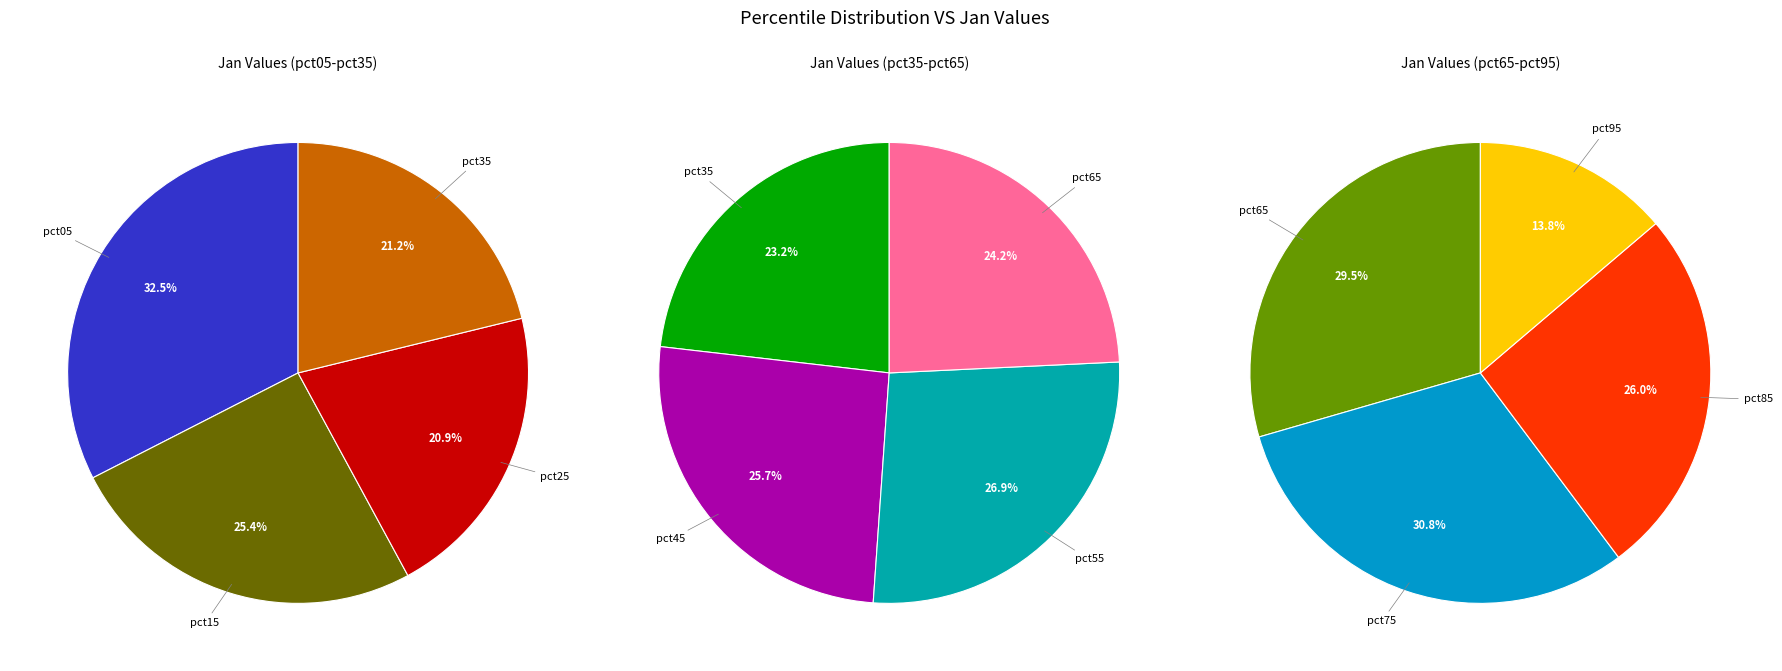

How many segments does this pie chart have?

10